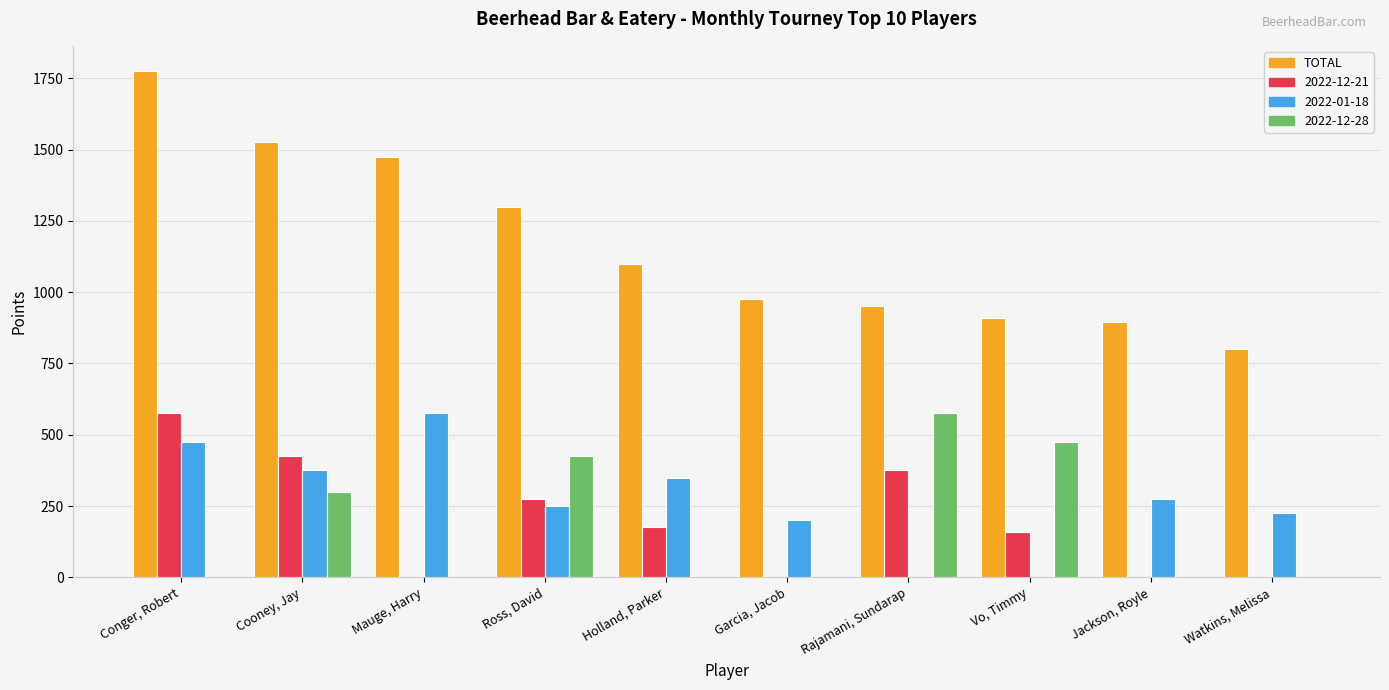

Between Mauge, Harry and Jackson, Royle, which series saw the biggest shift?

TOTAL